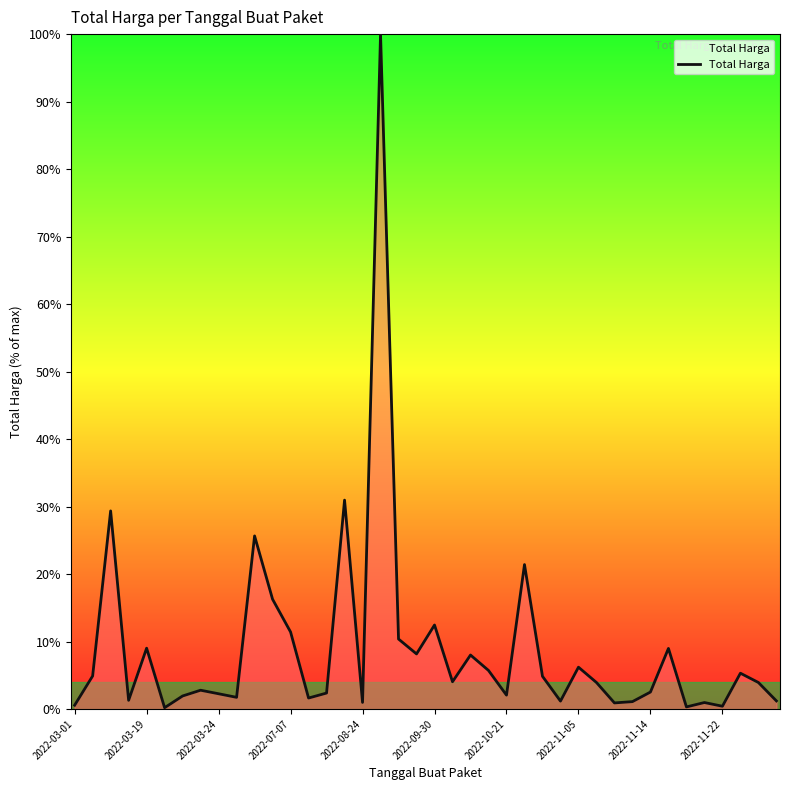

What is the difference between the maximum and minimum values?

99.8